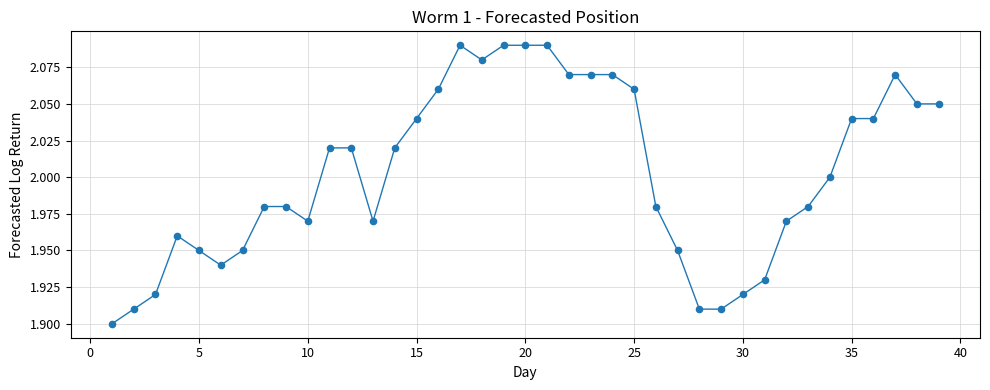

What is the range of X values (max minus min)?

38.0